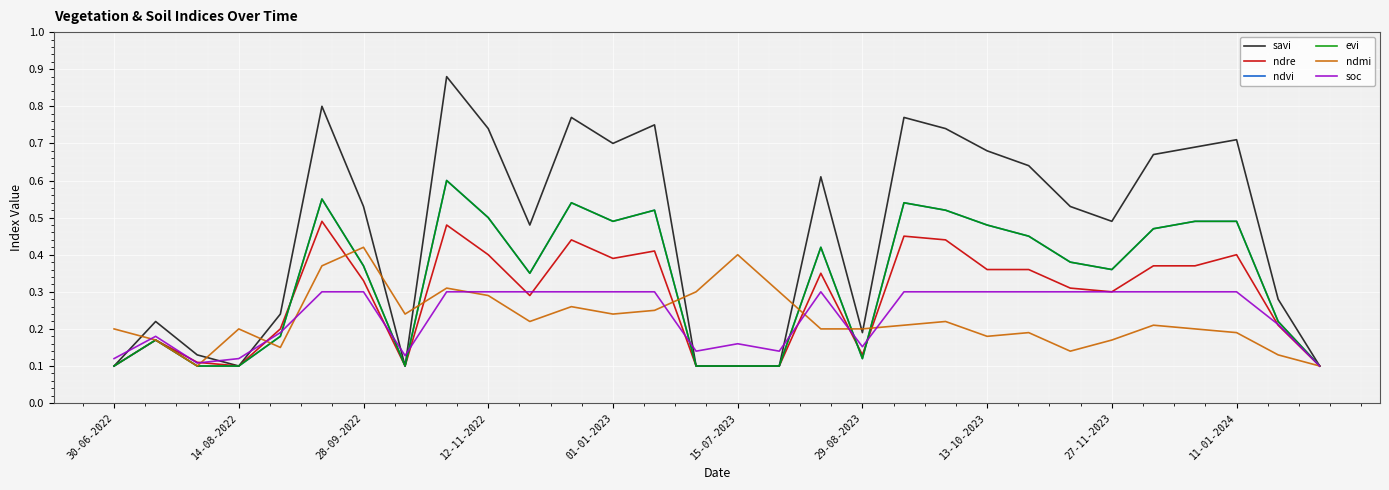

Does the chart have visible grid lines?

Yes